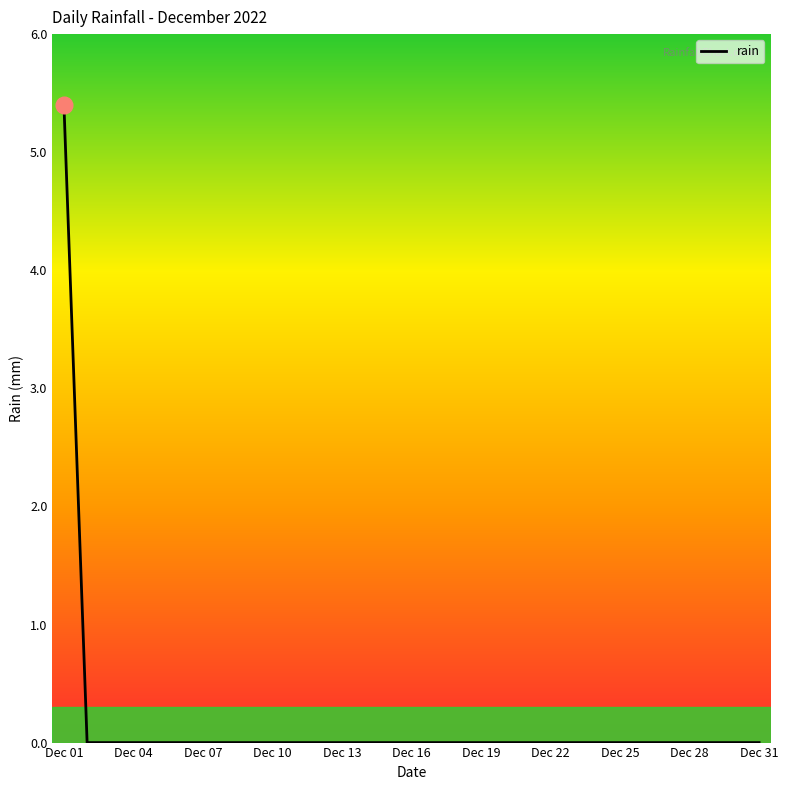

What is the maximum value shown in the chart?

5.4